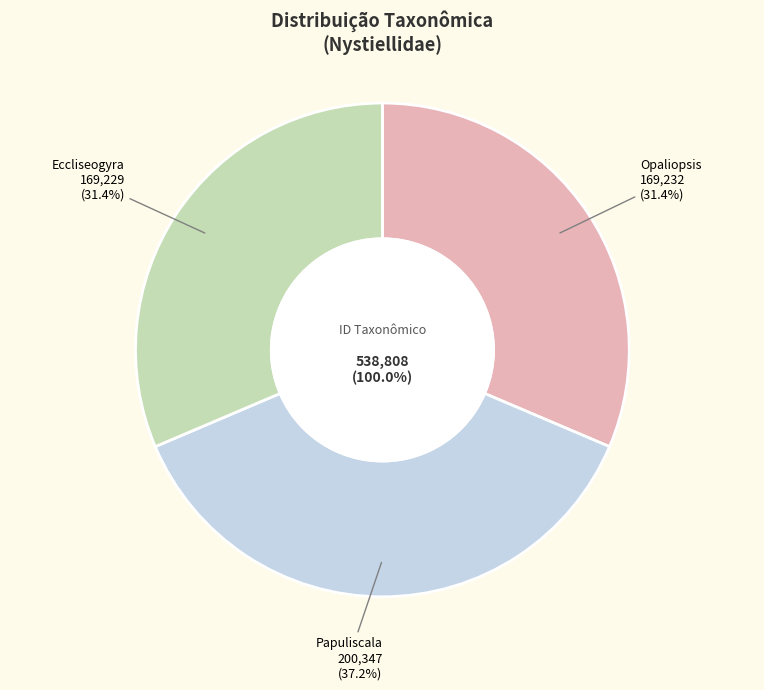

To the nearest percent, what percentage of the pie is Eccliseogyra?

31%